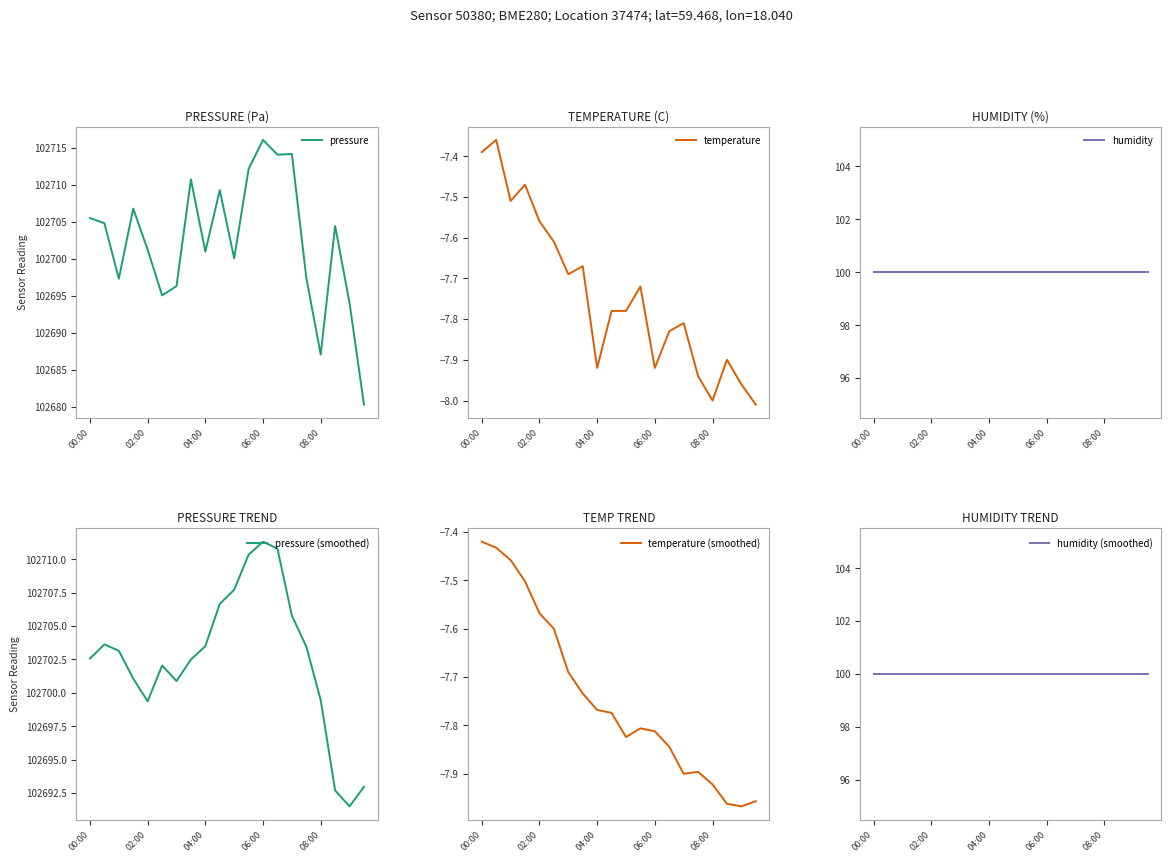

What is the total value across all series at 13?

205609.2